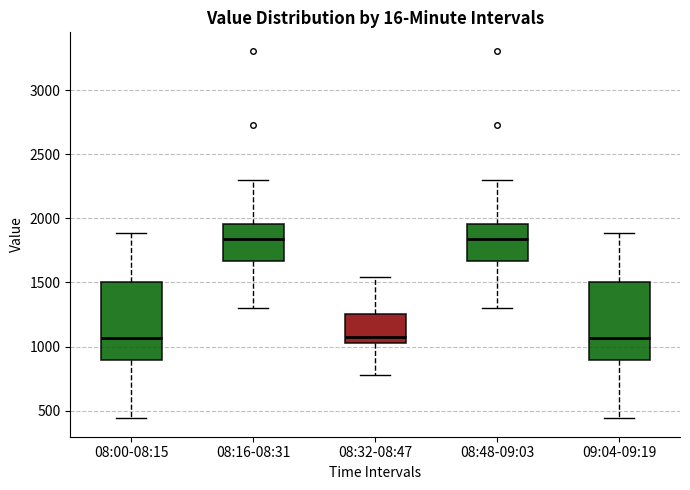

Where does the lower whisker of the box for 08:32-08:47 end on the y-axis? The values are not printed on the chart, so give them approximately, as read against the axis.

800